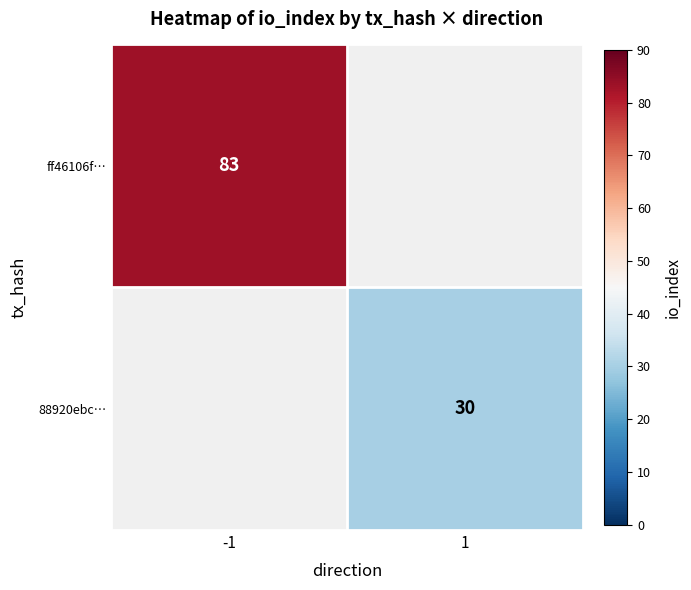

The value of 88920ebc… at 1 is 30. True or false?

True